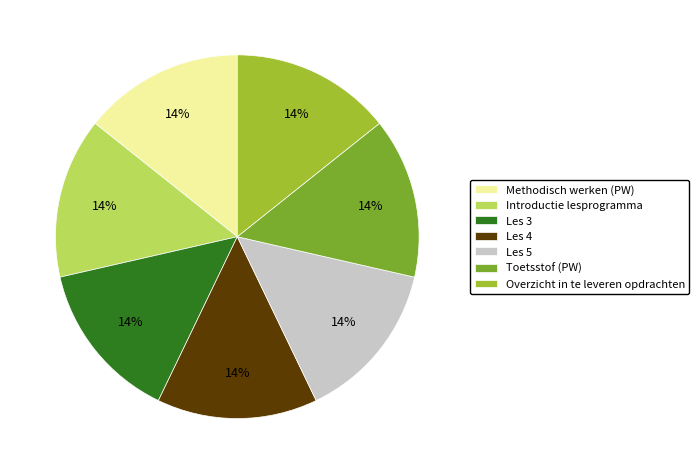

Combined, do Les 4 and Les 5 account for over 50%?

No